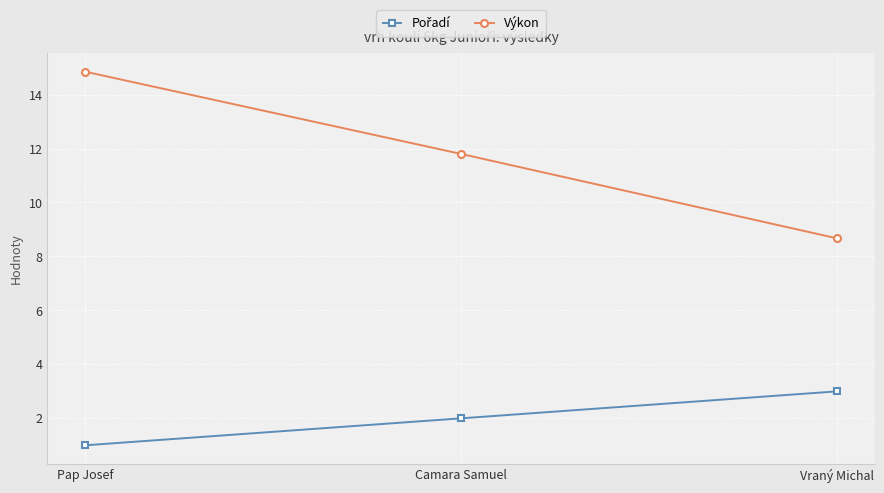

Count the number of categories in the chart.

3